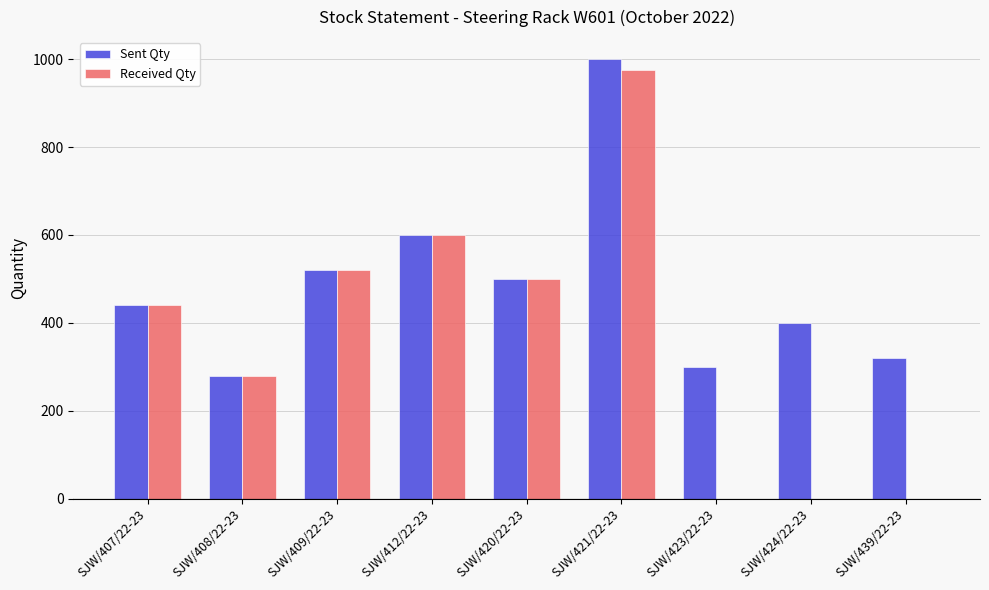

Are the bars horizontal?

No